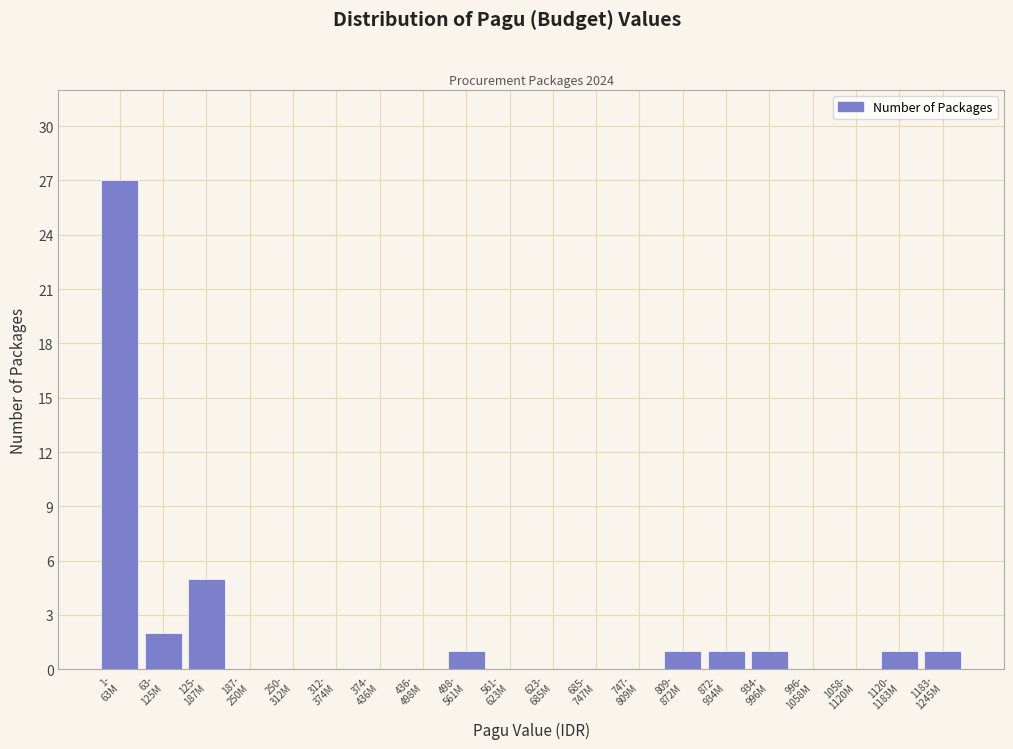

What is the greatest value displayed?

27